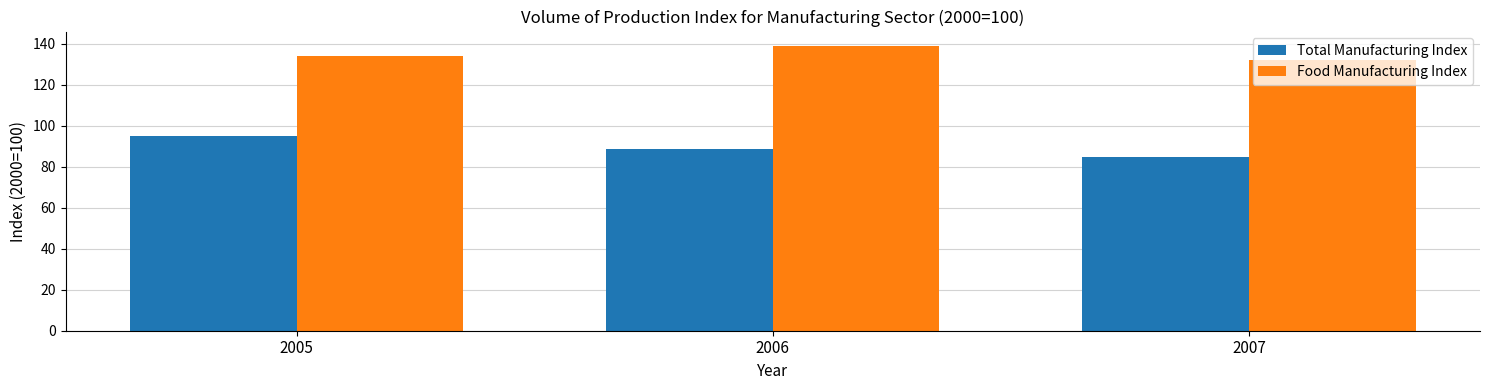

Reading left to right, what are all the values shown in this chart?

Total Manufacturing Index: 2005=95.0	2006=88.6	2007=84.6
Food Manufacturing Index: 2005=134.1	2006=139.1	2007=132.0